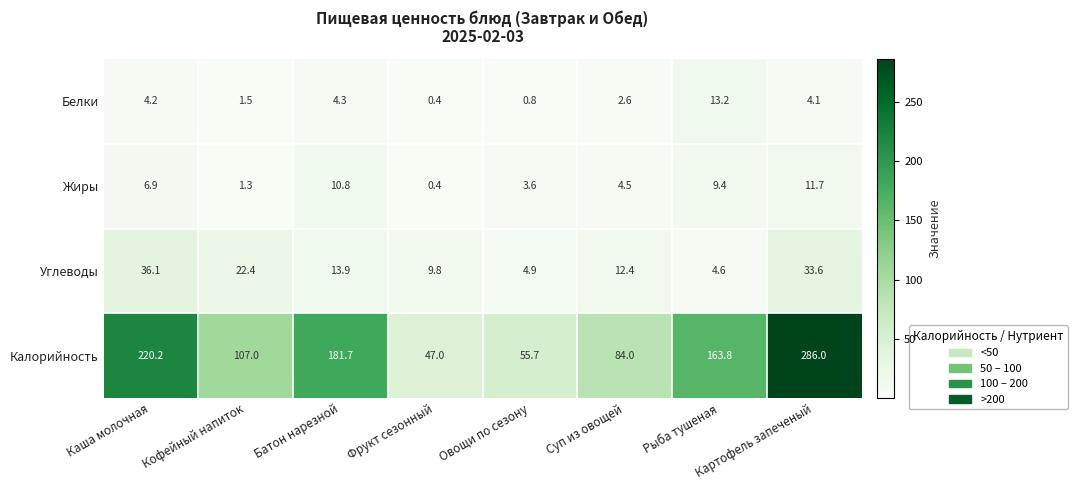

Read the Жиры value at Каша молочная.

6.9